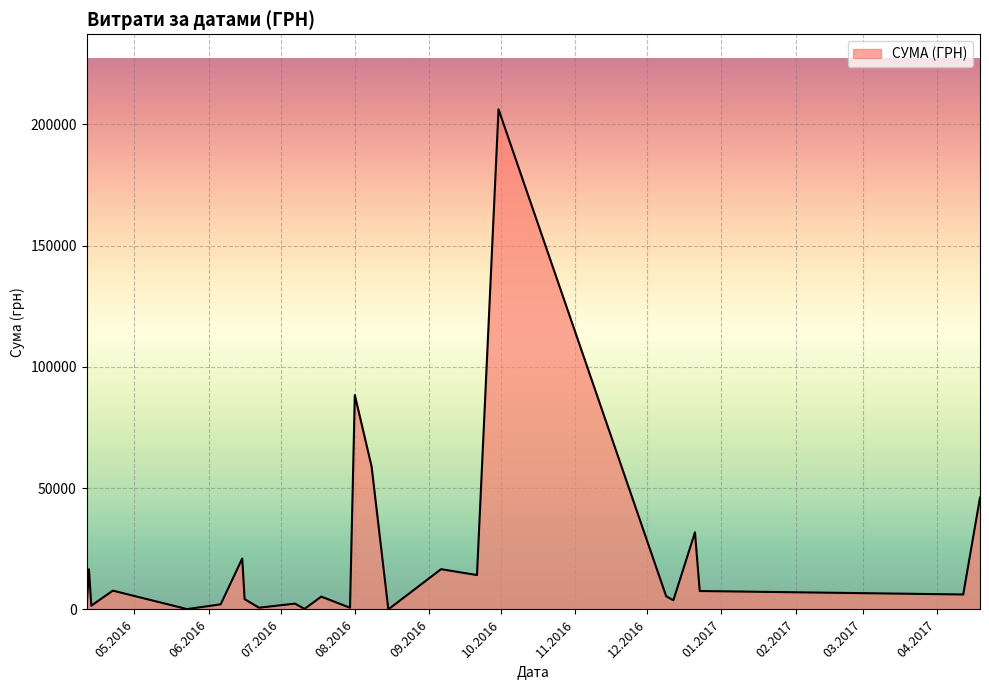

How many lines are shown in the chart?

1